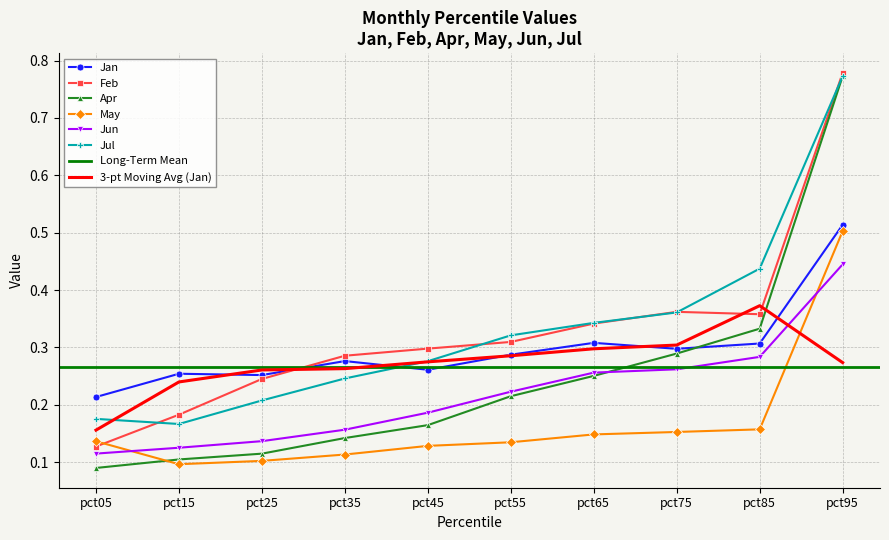

At which category is the sum across all series the highest?

pct95